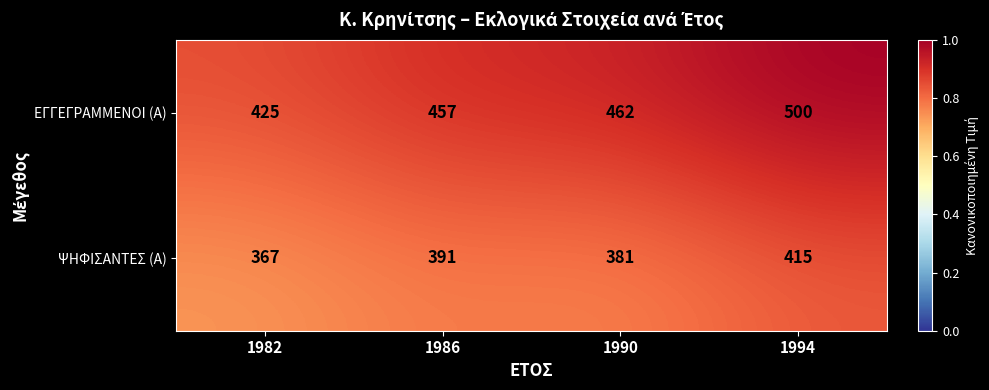

What is the difference between the maximum and minimum values in the ΕΓΓΕΓΡΑΜΜΕΝΟΙ (Α) series?

75